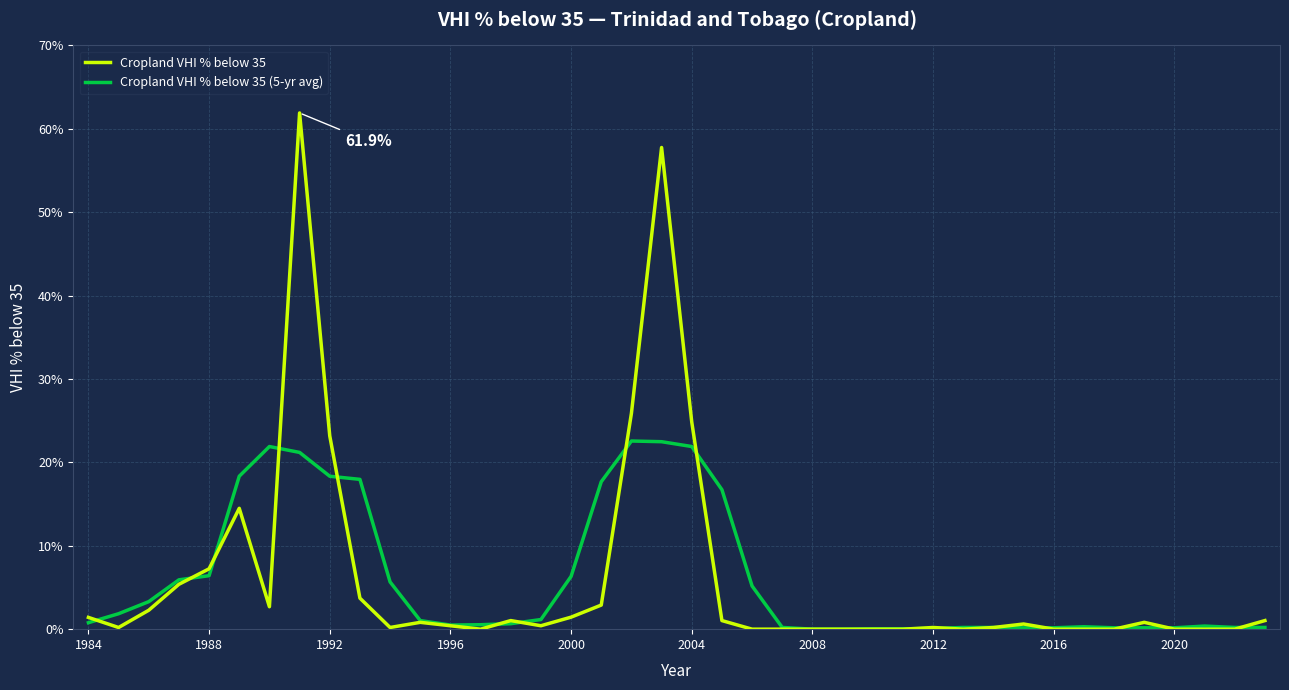

What is the highest value of the Cropland VHI % below 35 series?

61.9